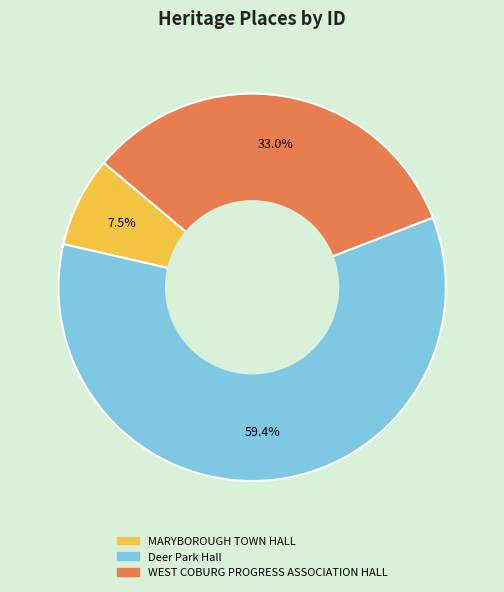

What is the majority slice?

Deer Park Hall